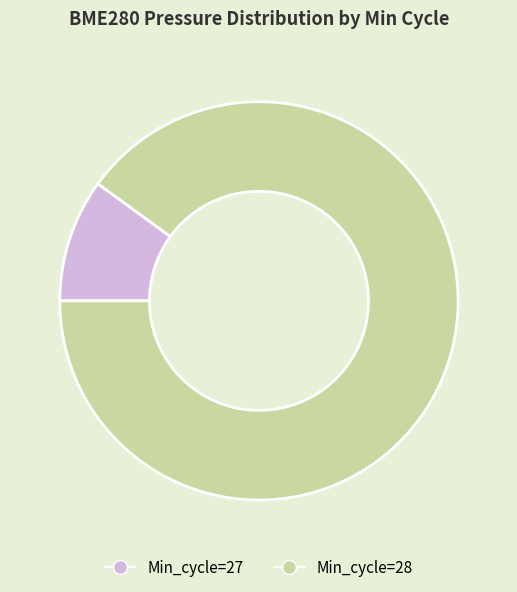

Is there a majority slice in this chart?

Yes